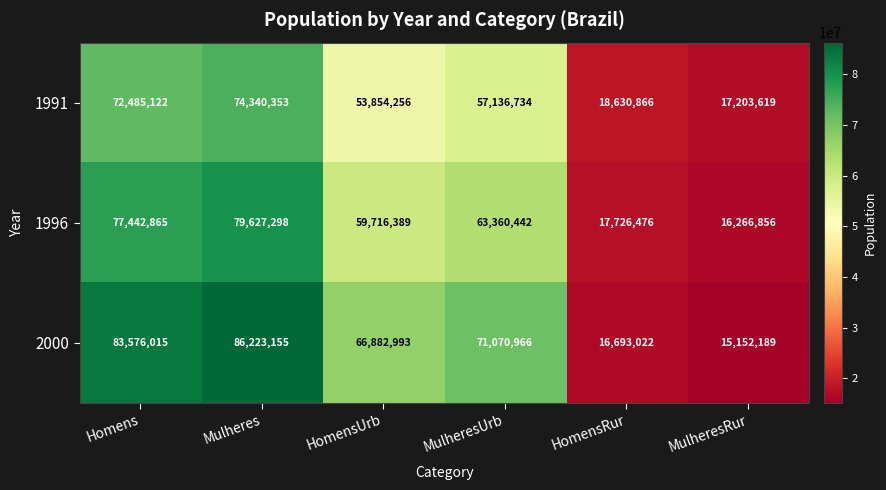

At which label is 1996 closest to 47947077?

HomensUrb